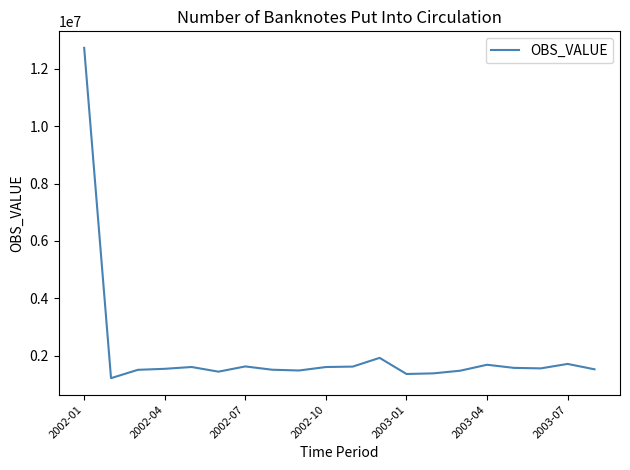

What is the greatest value displayed?

12736374.3